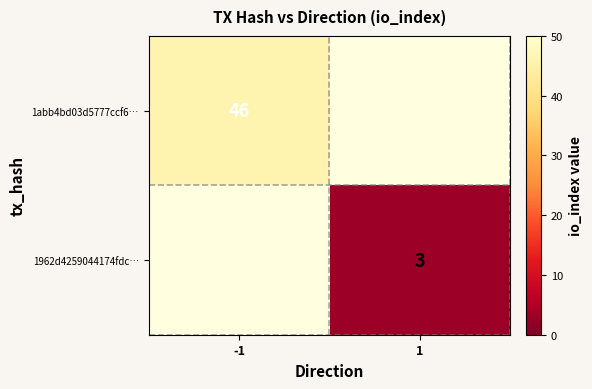

Is it true that 1abb4bd03d5777ccf6… equals 28 at -1?

False